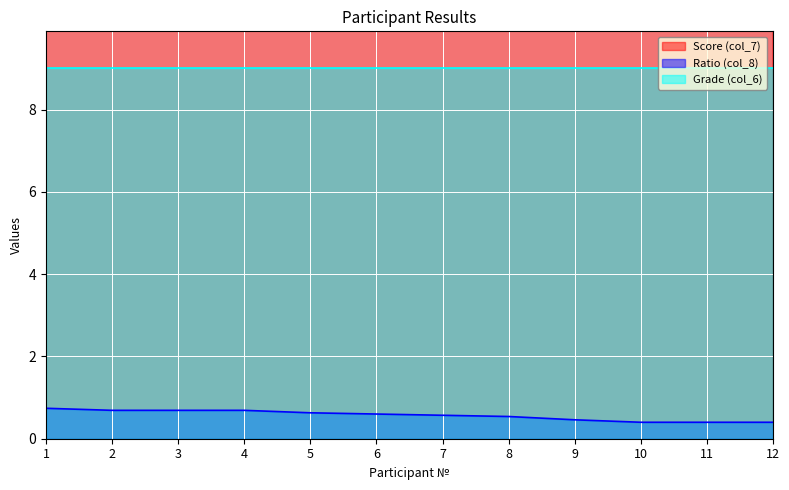

What is the smallest value displayed?

0.4